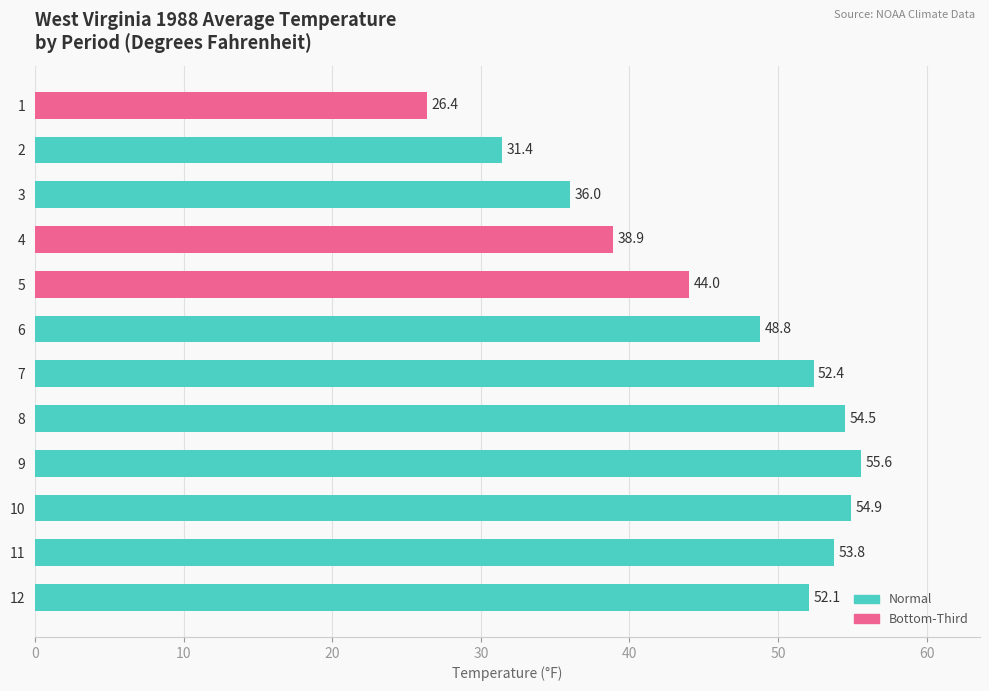

What is the difference between the maximum and minimum values?

29.2